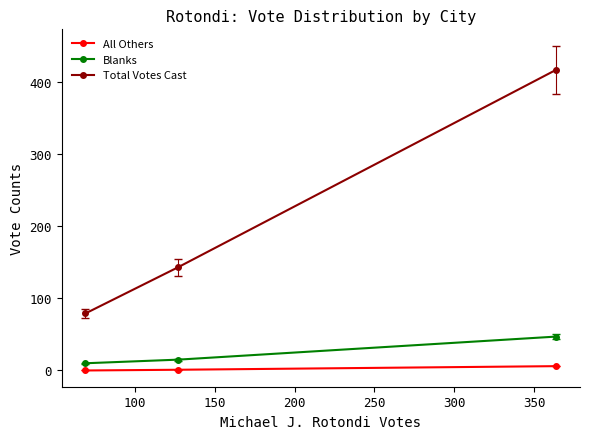

Does the chart have visible grid lines?

No